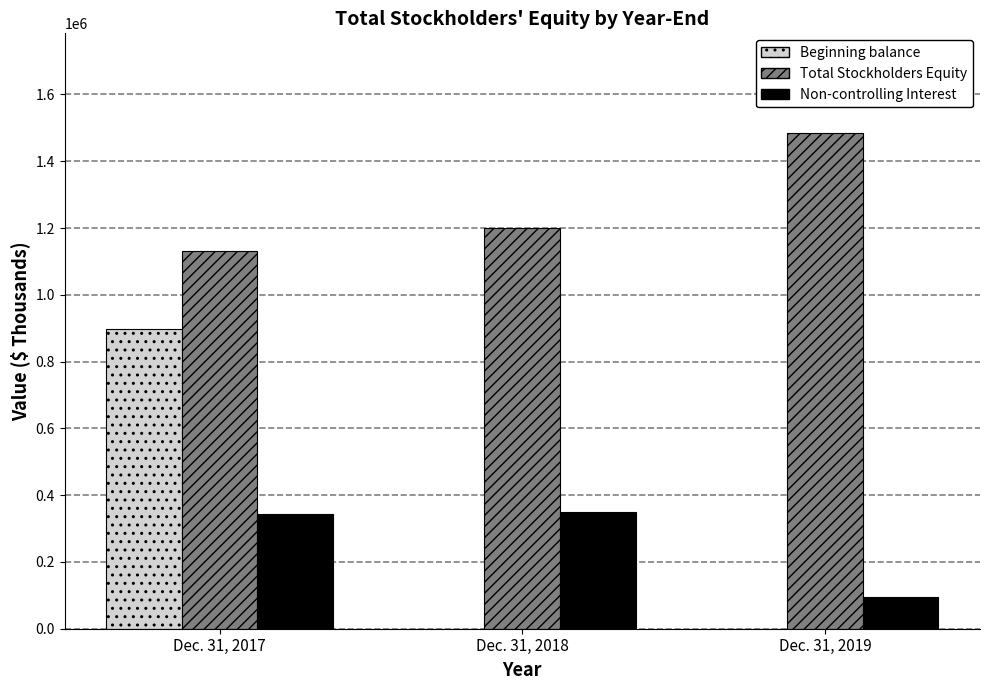

Reading left to right, extract all data points from this chart.

Beginning balance: Dec. 31, 2017=897219	Dec. 31, 2018=0	Dec. 31, 2019=0
Total Stockholders Equity: Dec. 31, 2017=1130333	Dec. 31, 2018=1199803	Dec. 31, 2019=1485792
Non-controlling Interest: Dec. 31, 2017=342240	Dec. 31, 2018=350454	Dec. 31, 2019=94432